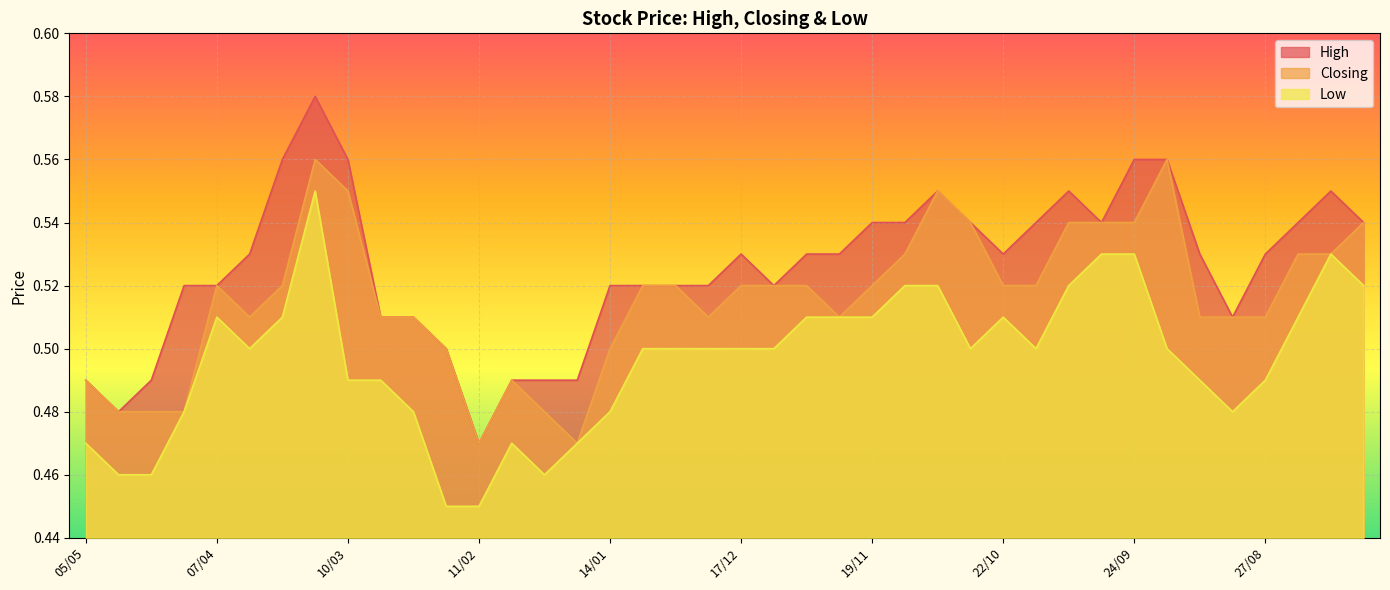

What is the sum of all Low values?

19.9